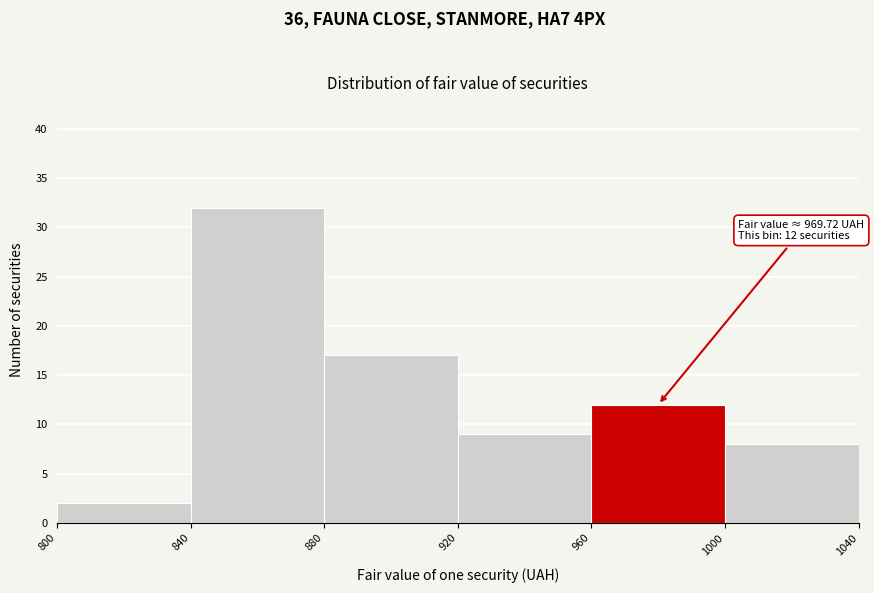

Which range on the x-axis has the tallest bar?

840 to 880